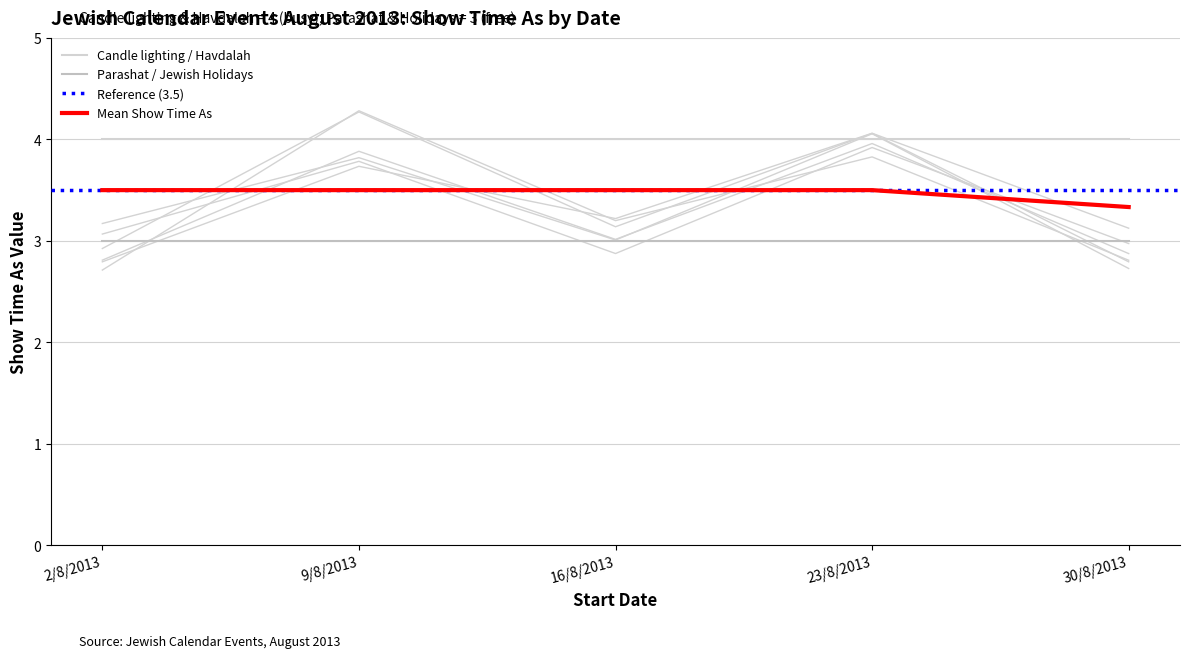

Does the chart display data point markers on the line(s)?

No